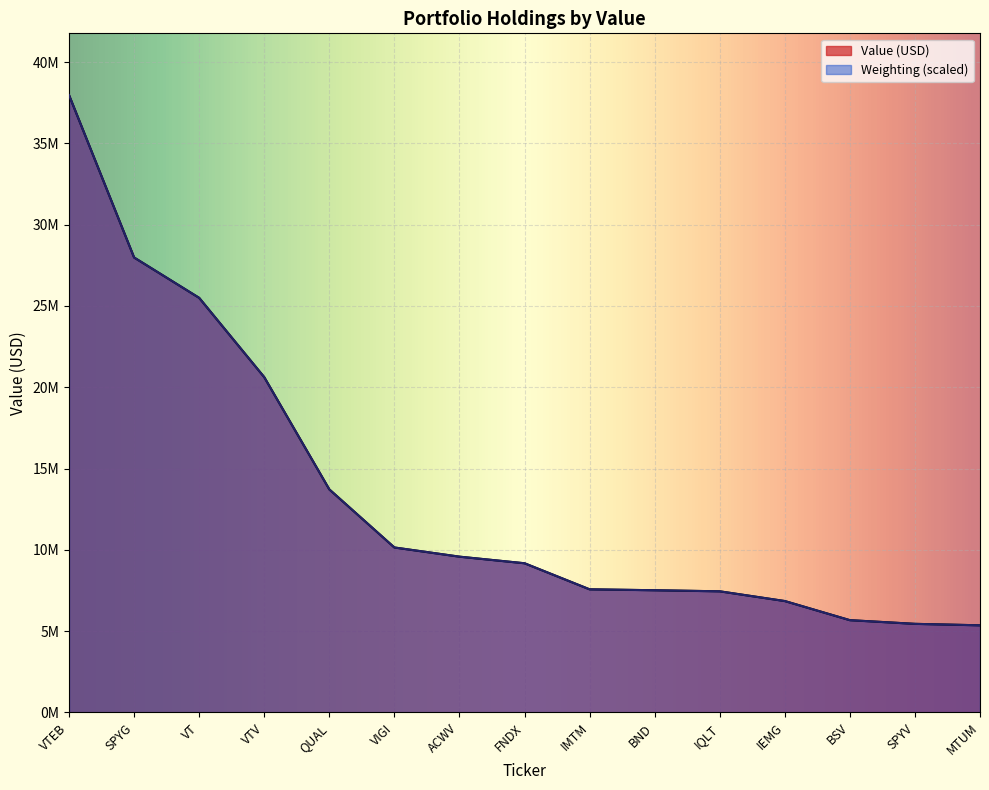

Which category has the highest value across all series?

VTEB